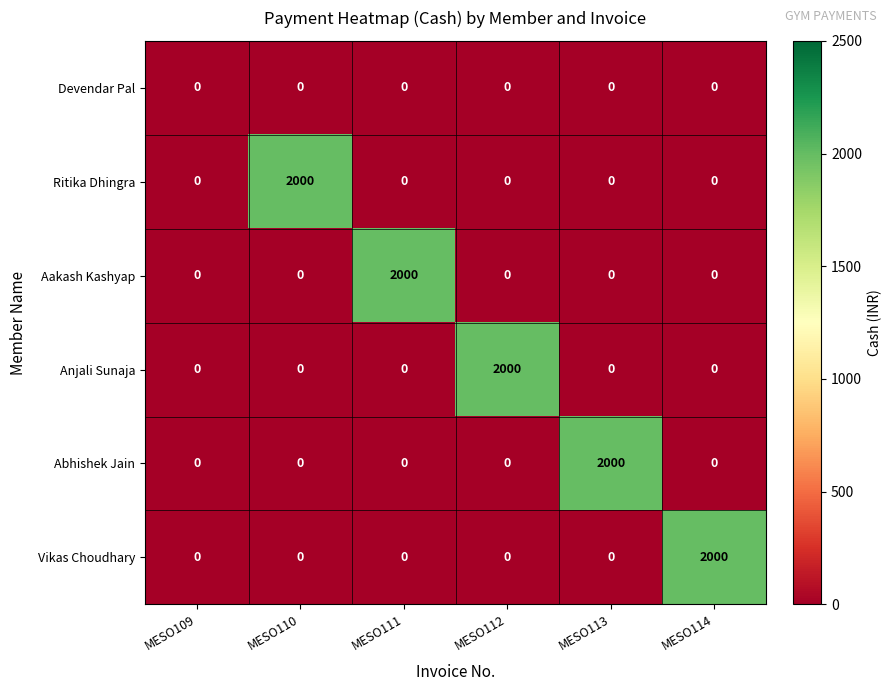

What is the total value across all series at MESO111?

2000